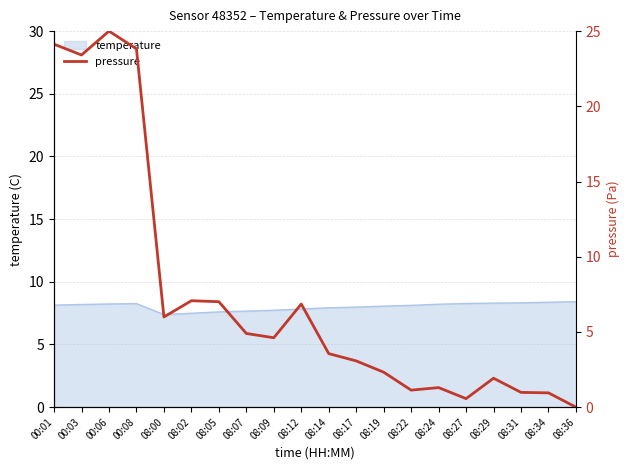

What is the change in value from 00:06 to 08:12?

-18.1